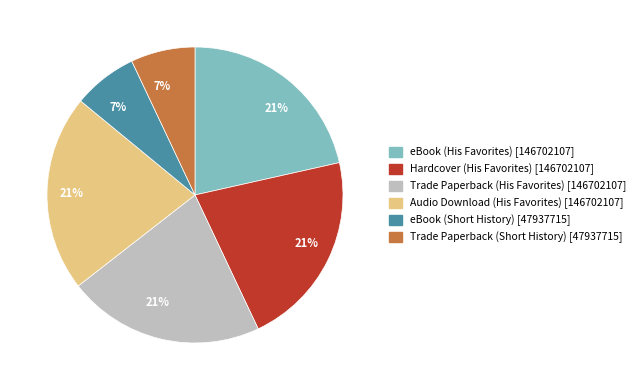

To the nearest percent, what is the difference between the largest and smallest slice percentages?

14%